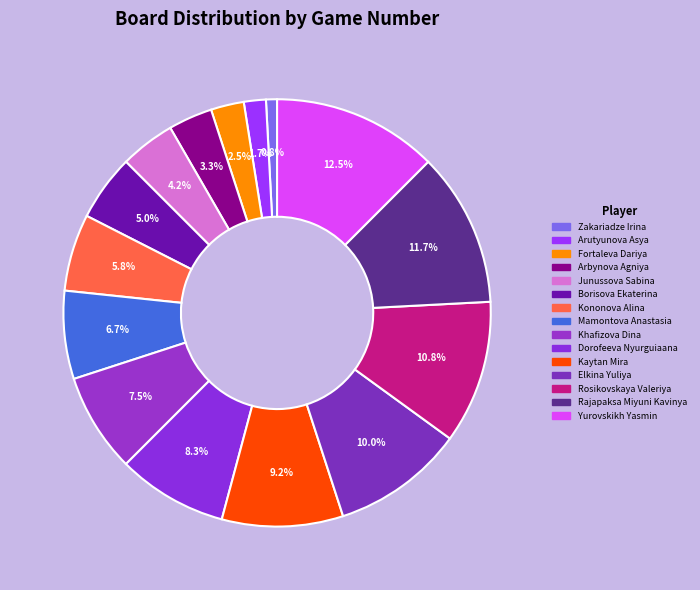

How many slices are in this pie chart?

15